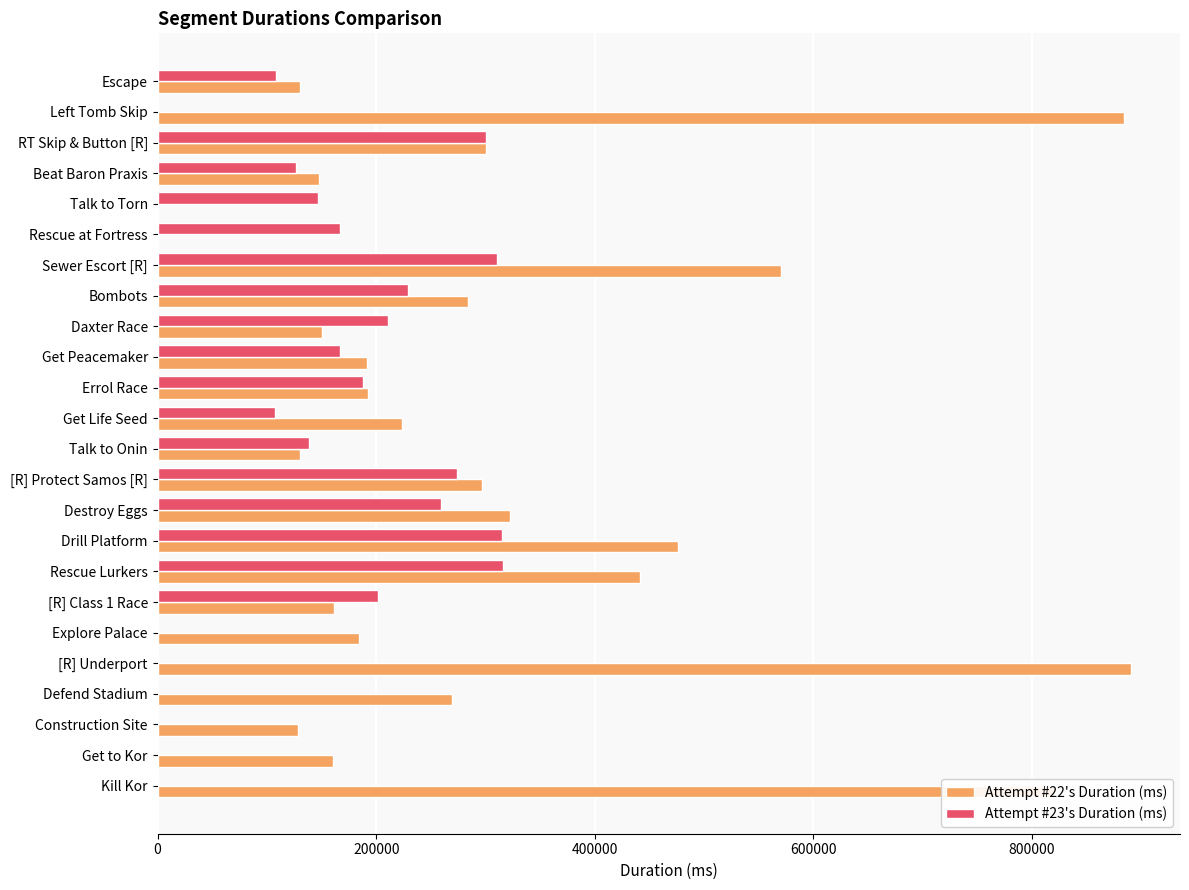

What is the total value across all series at Escape?

238166